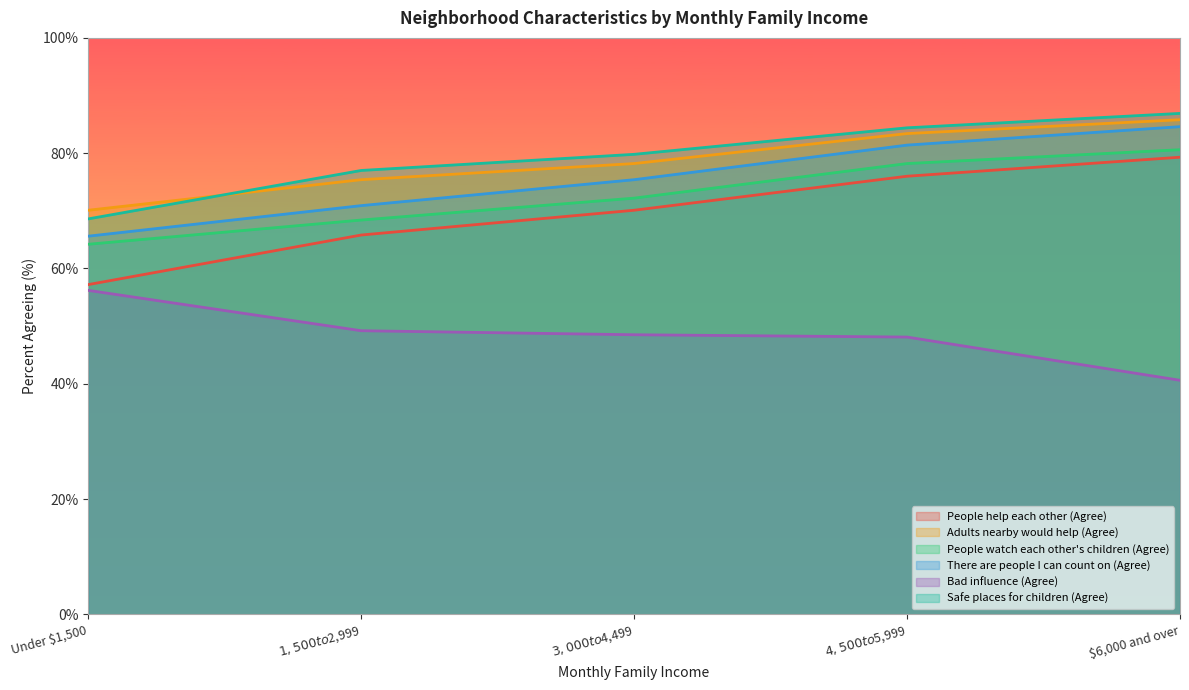

How many lines are shown in the chart?

6